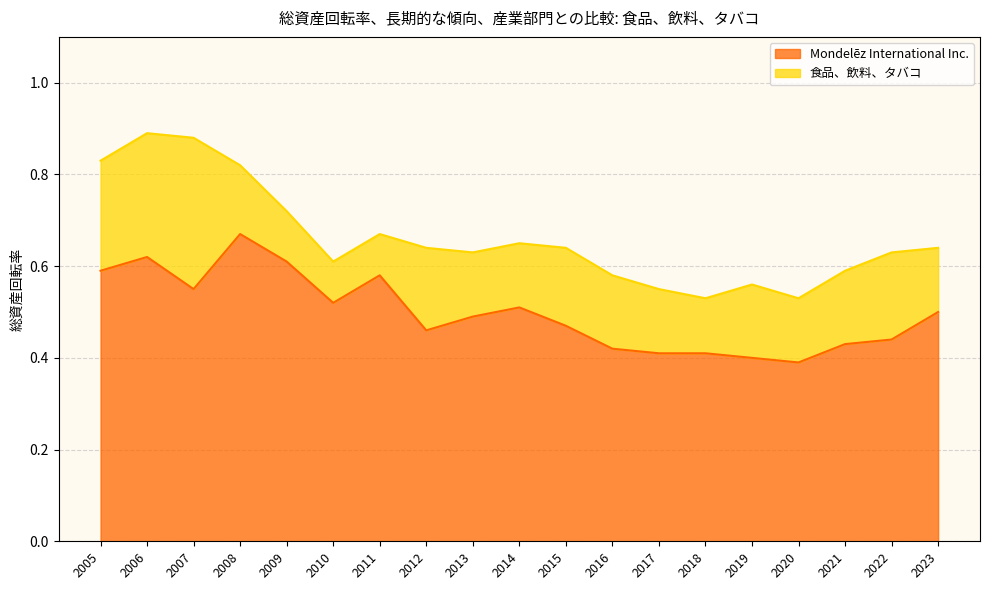

What is the difference between the highest and lowest values at 2011?

0.1